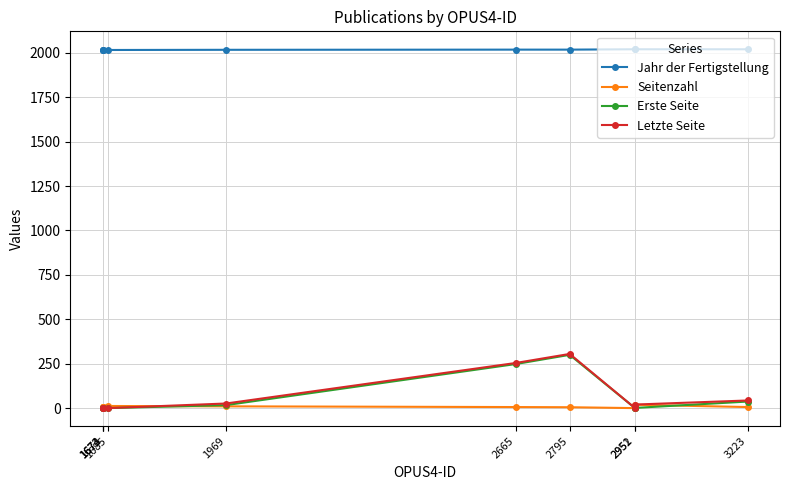

List the labels in order of Erste Seite value, smallest first.

2952, 1685, 1674, 1673, 1672, 2951, 1969, 3223, 2665, 2795